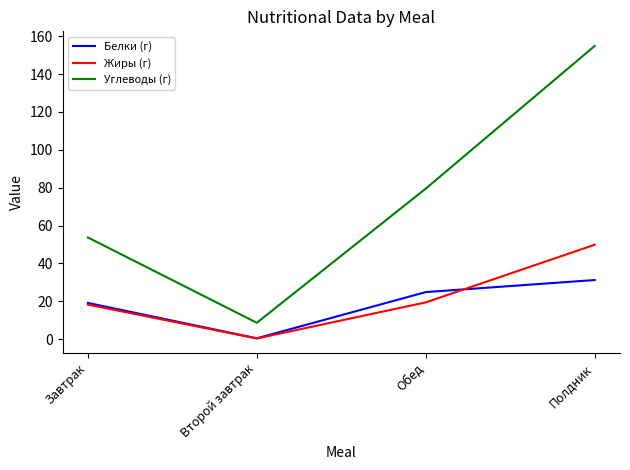

At which label does Углеводы (г) first exceed 79?

Обед